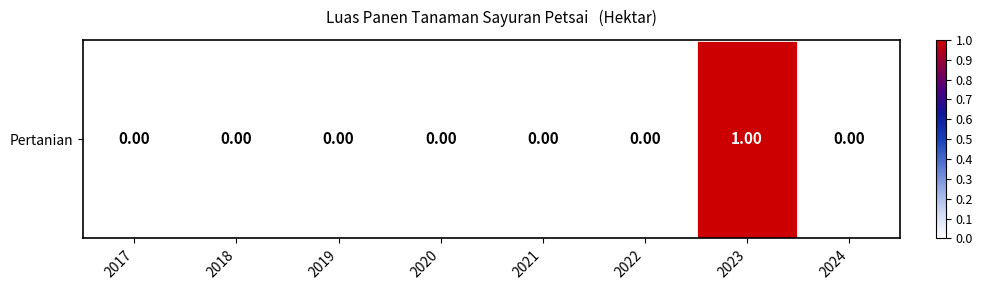

How many values are between 0 and 1?

8